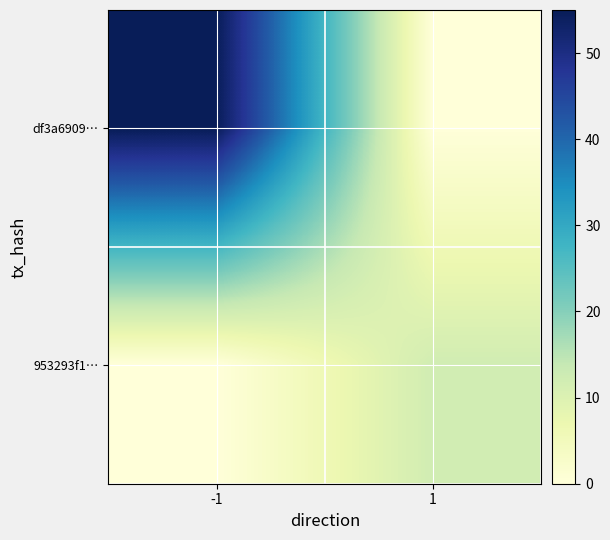

Reading left to right, list all the values displayed in this chart.

df3a6909…: -1=55	1=0
953293f1…: -1=0	1=12